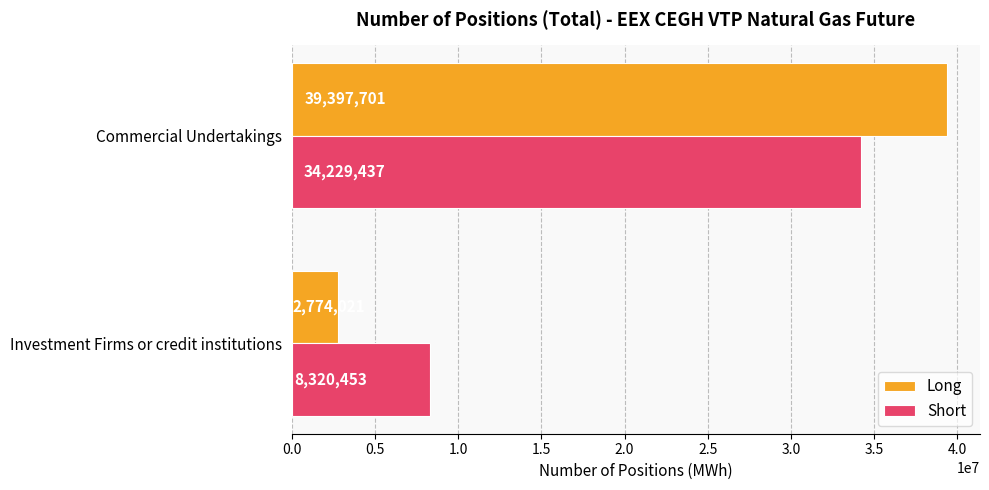

Is it true that Short equals 56975496 at Commercial Undertakings?

False